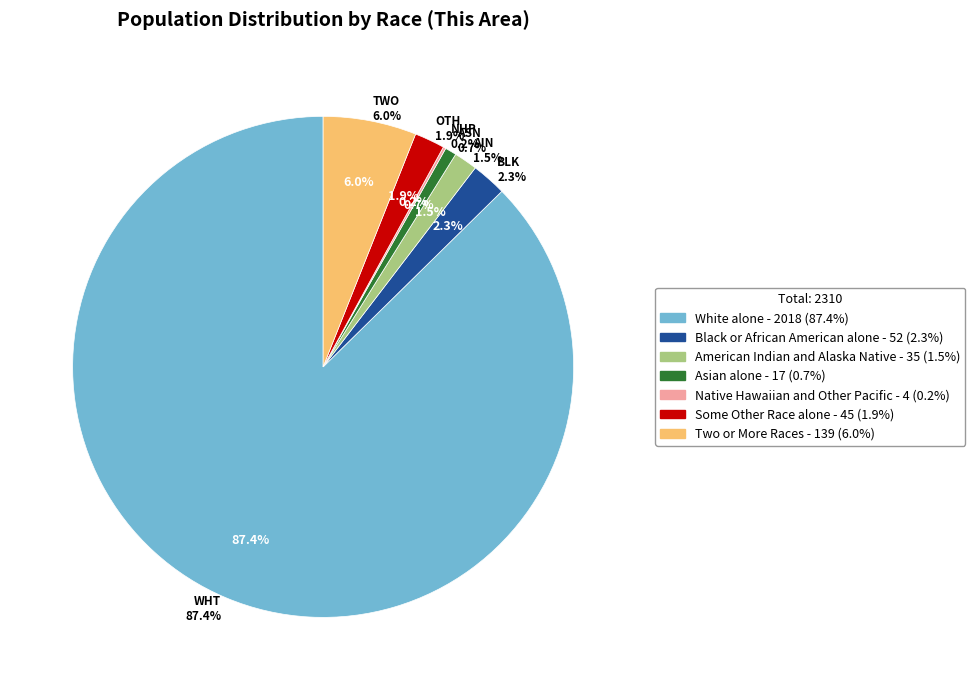

Which slice is the largest?

White alone